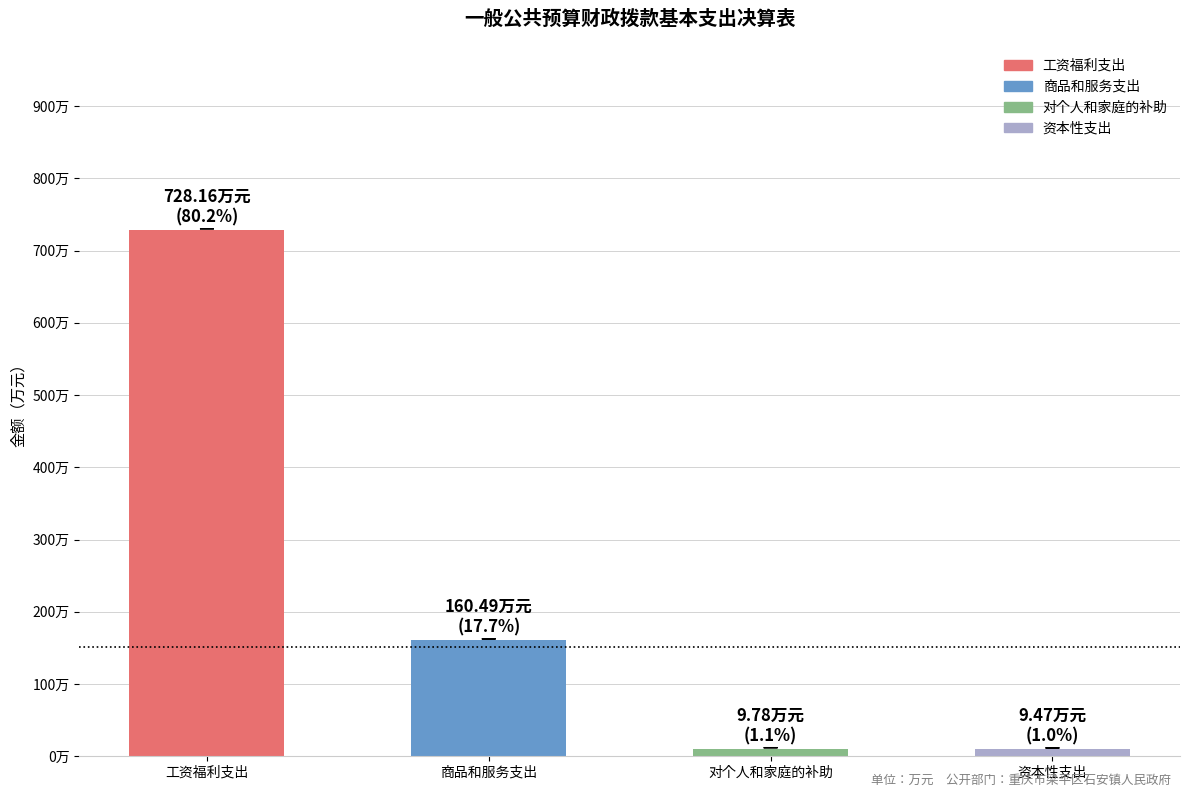

List the labels in order of value, smallest first.

资本性支出, 对个人和家庭的补助, 商品和服务支出, 工资福利支出